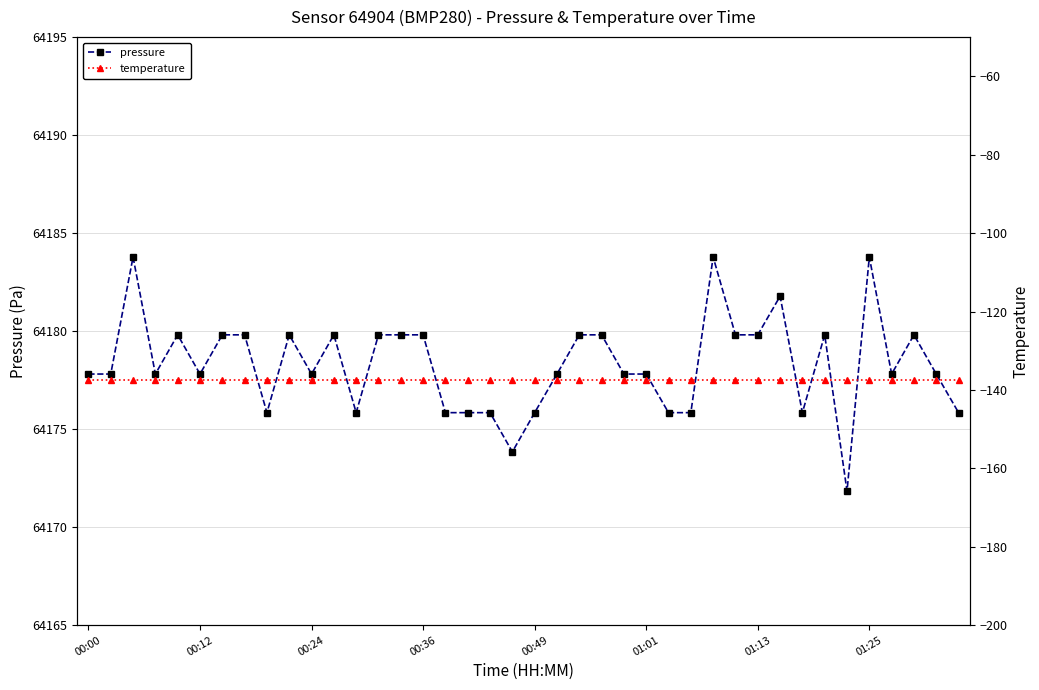

What is the label of the 1st point from the left?

00:00